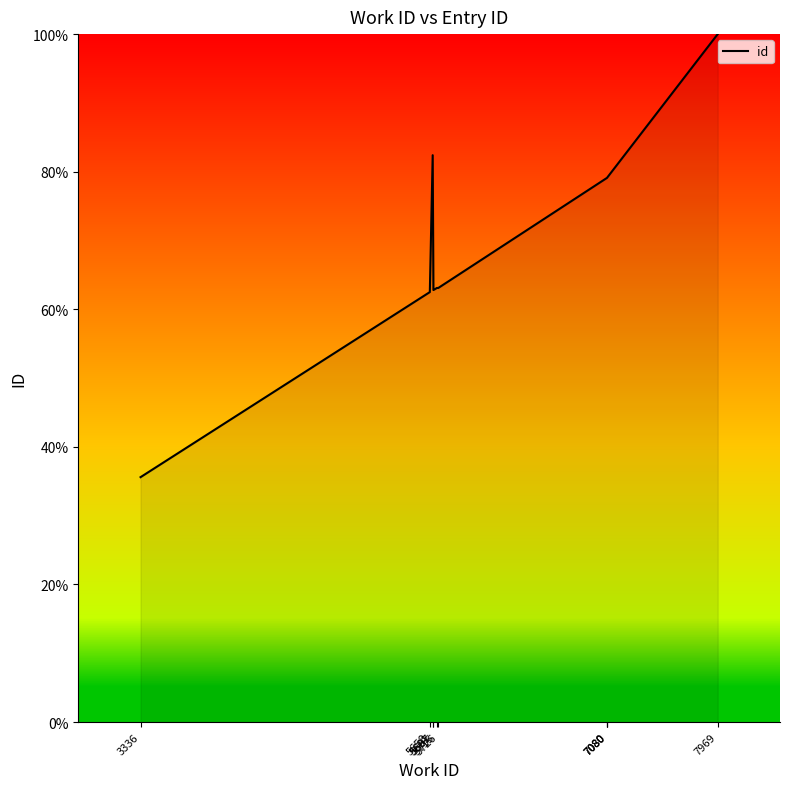

How many data points are less than 79?

5